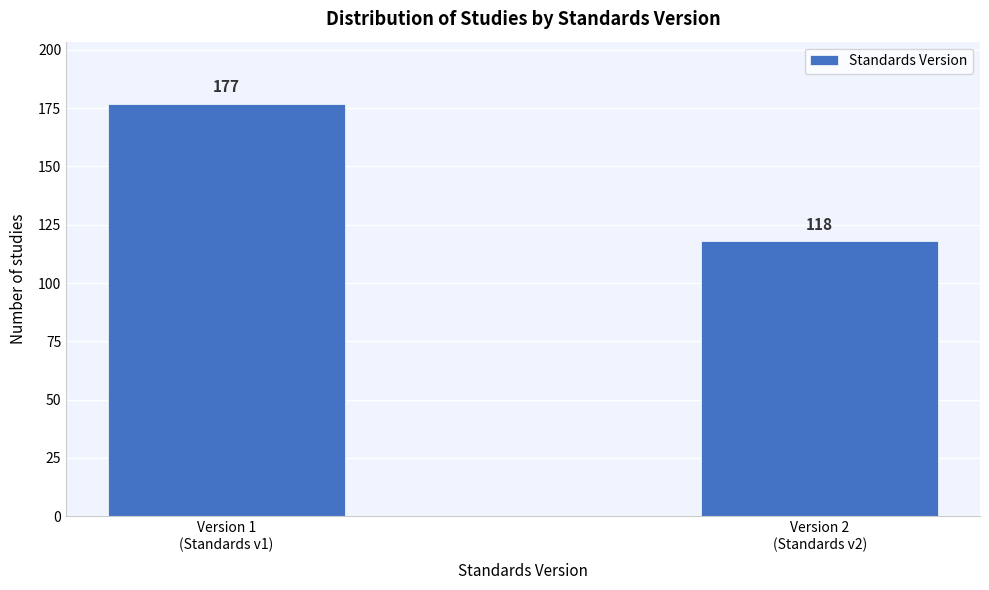

Reading left to right, transcribe all the data shown in this chart.

177	118